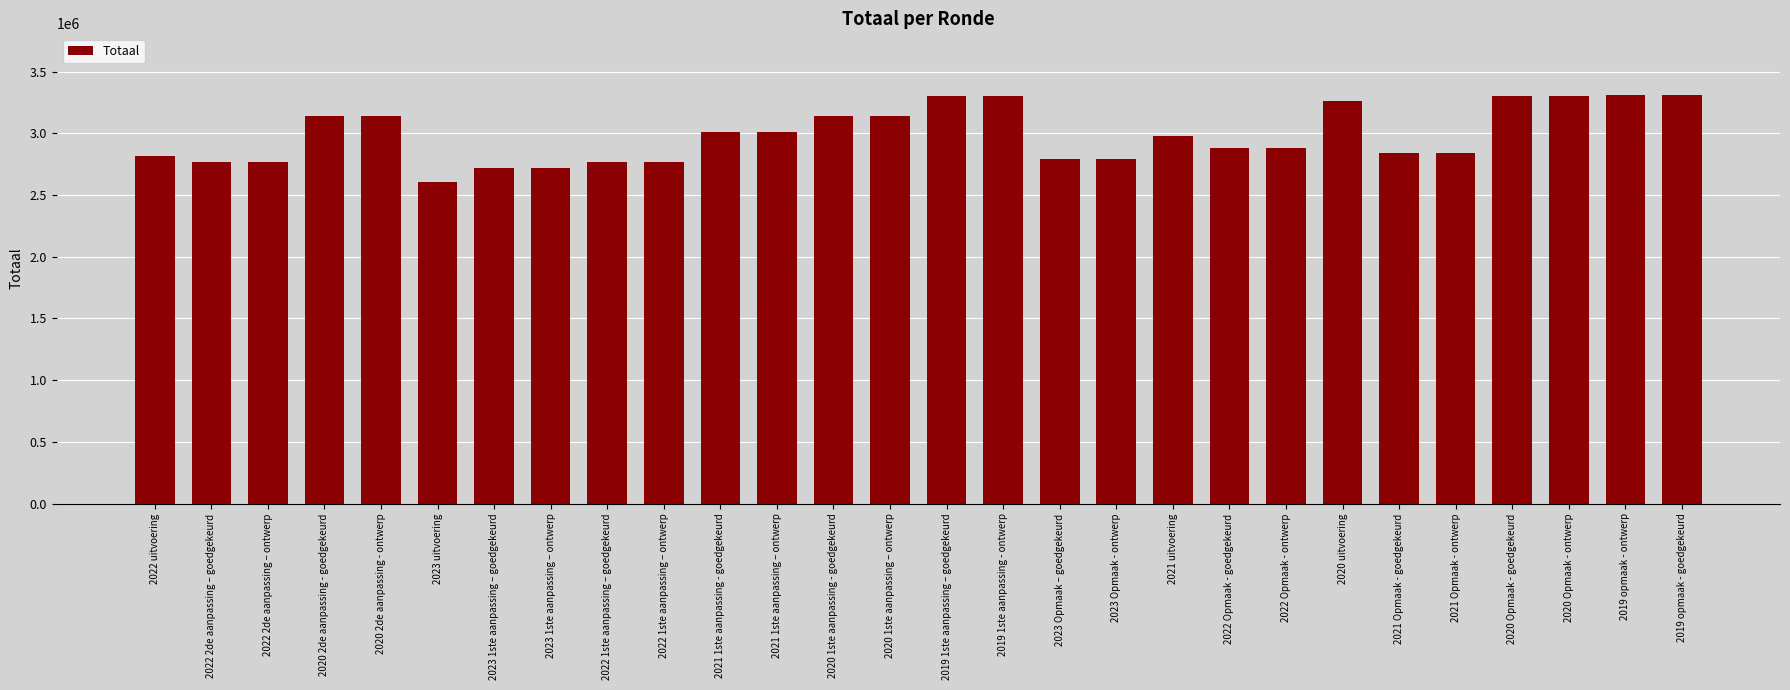

Is it true that the value at 2019 1ste aanpassing – goedgekeurd is 3303583?

True